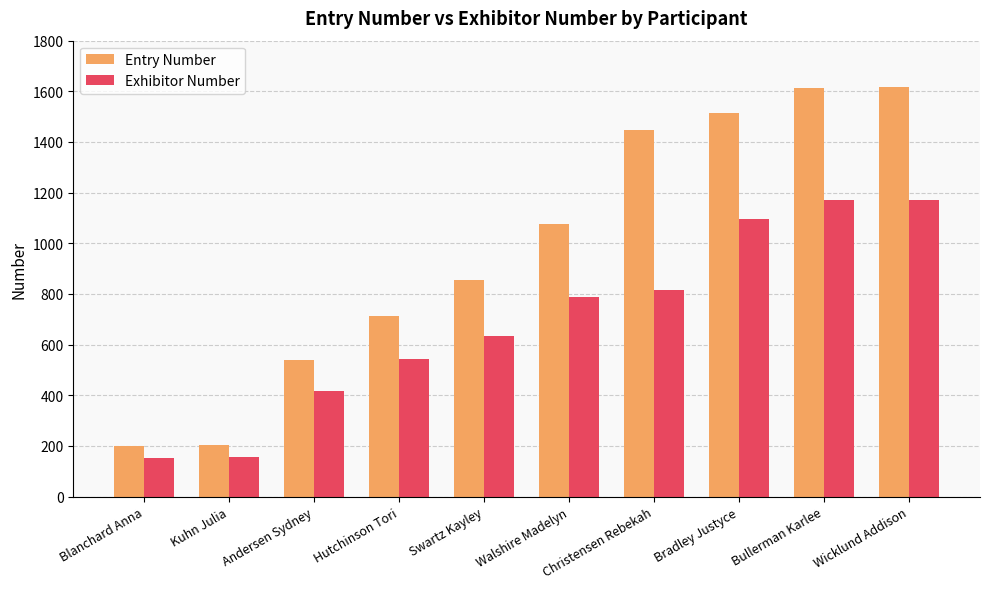

What is the minimum value shown in the chart?

152